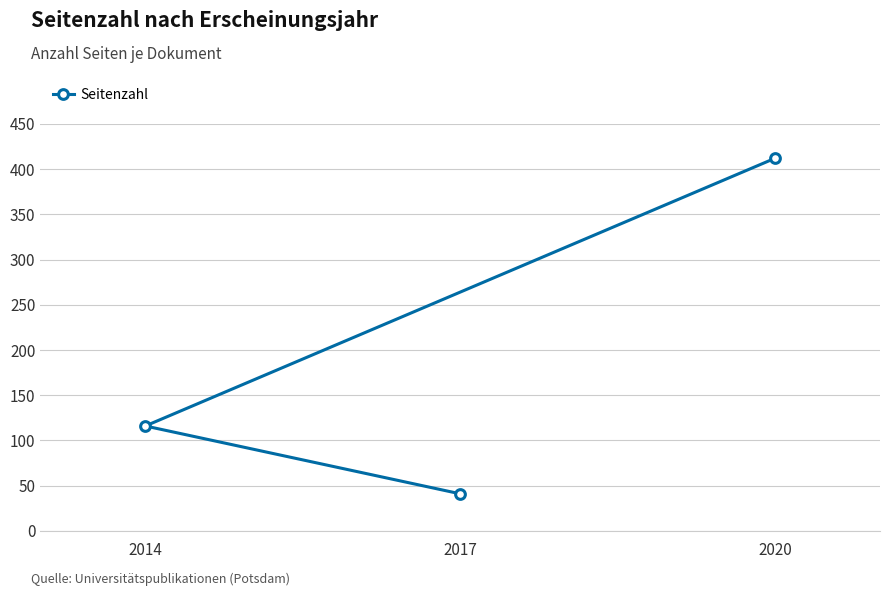

Which category has the lowest value across all series?

2017